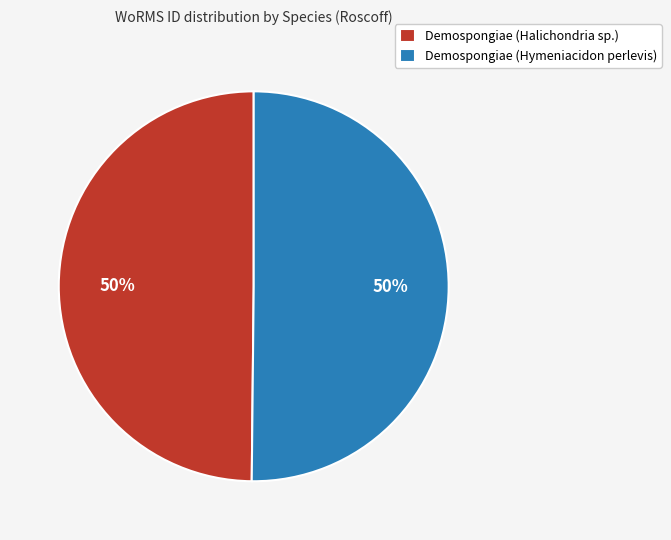

Is it true that Demospongiae (Halichondria sp.) is 39% of the pie?

False